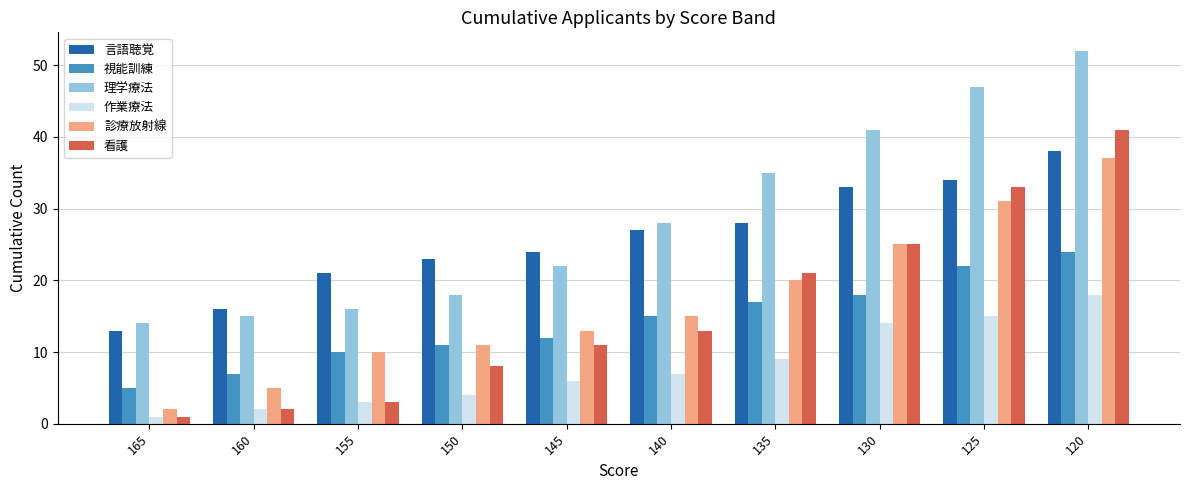

True or false: 診療放射線 has a value of 8 at 135.

False